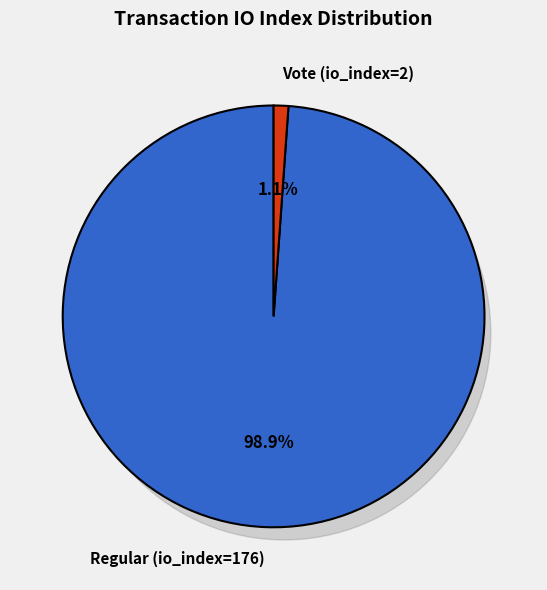

Is it true that Regular (io_index=176) is 88% of the pie?

False